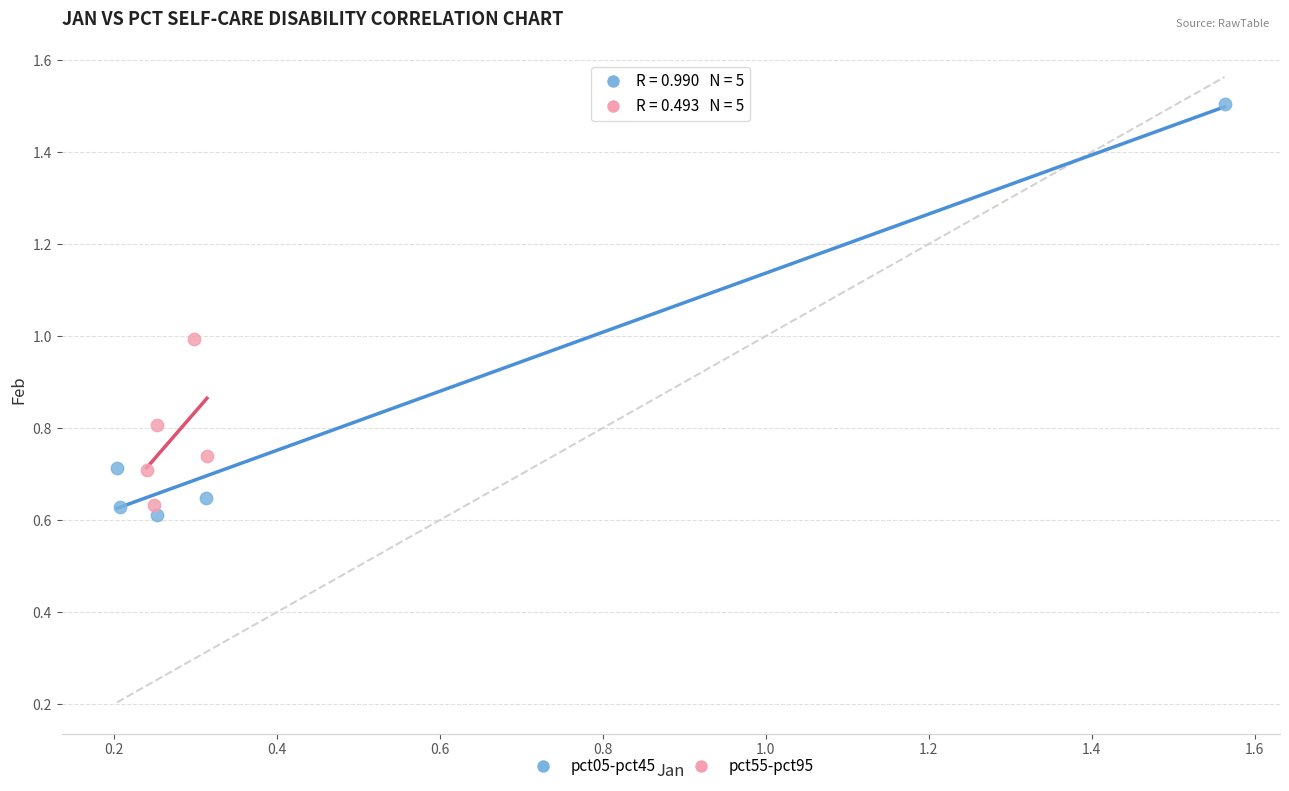

Which series has the largest Y range (max minus min)?

pct05-pct45